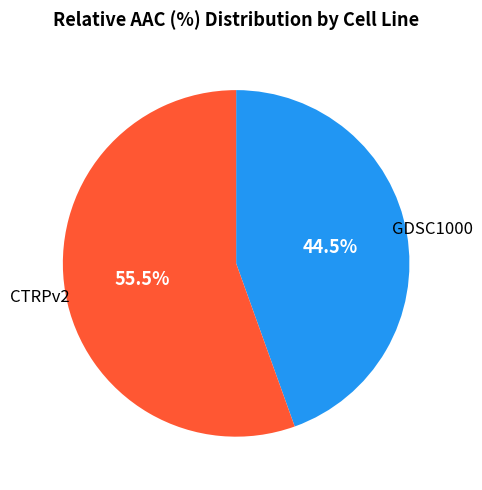

To the nearest percent, what is the combined percentage of GDSC1000 and CTRPv2?

100%